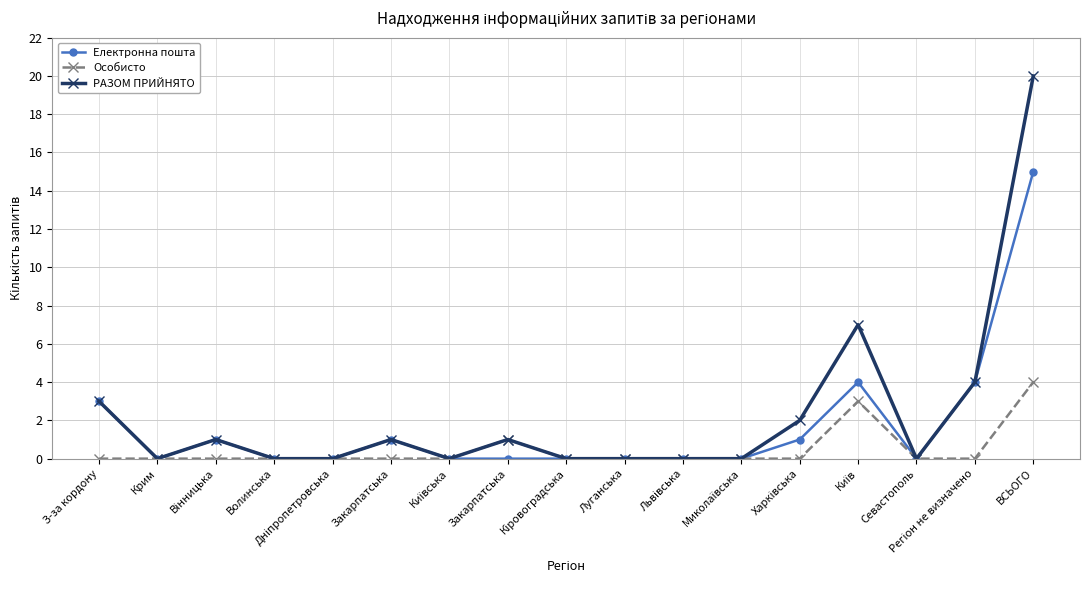

Rank the series by their average value, from lowest to highest.

Особисто, Електронна пошта, РАЗОМ ПРИЙНЯТО